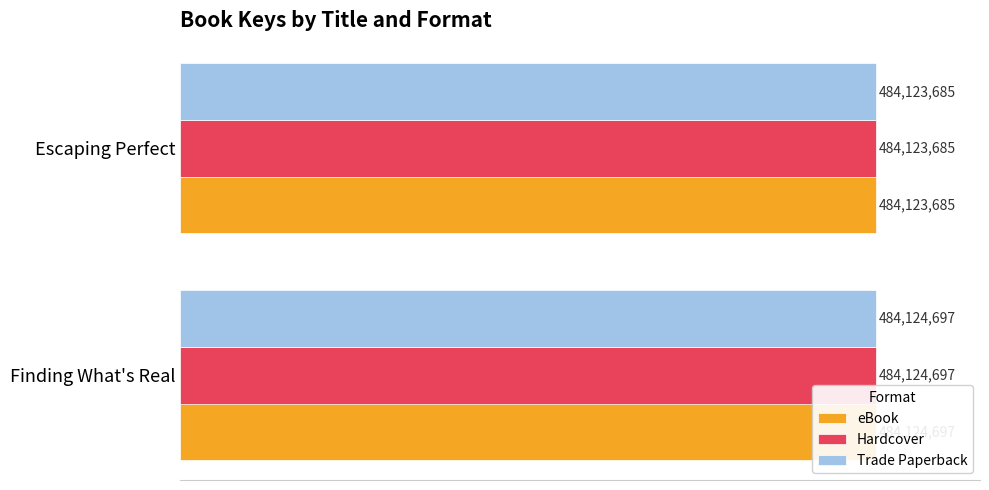

What are all the series names shown in the legend?

eBook, Hardcover, Trade Paperback